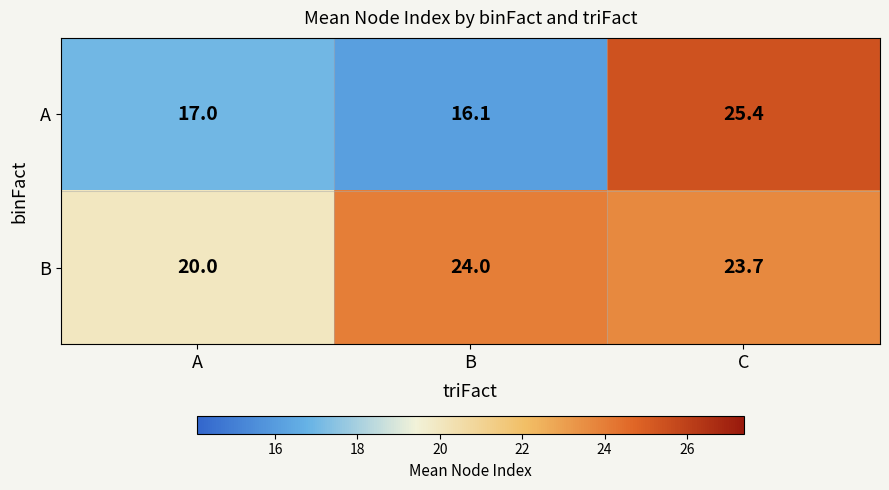

Reading left to right, transcribe all the data shown in this chart.

A: 17.0	16.1	25.4
B: 20.0	24.0	23.7